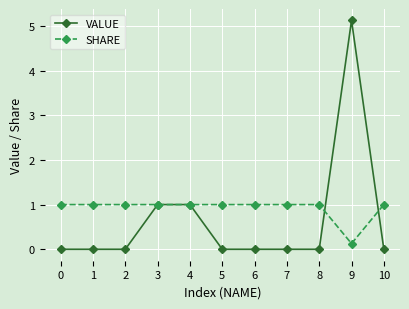

True or false: VALUE has more than 0 interior local peaks.

True